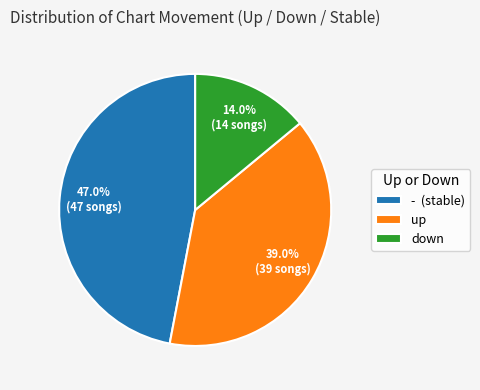

What percentage is NOT represented by -?

53.0%